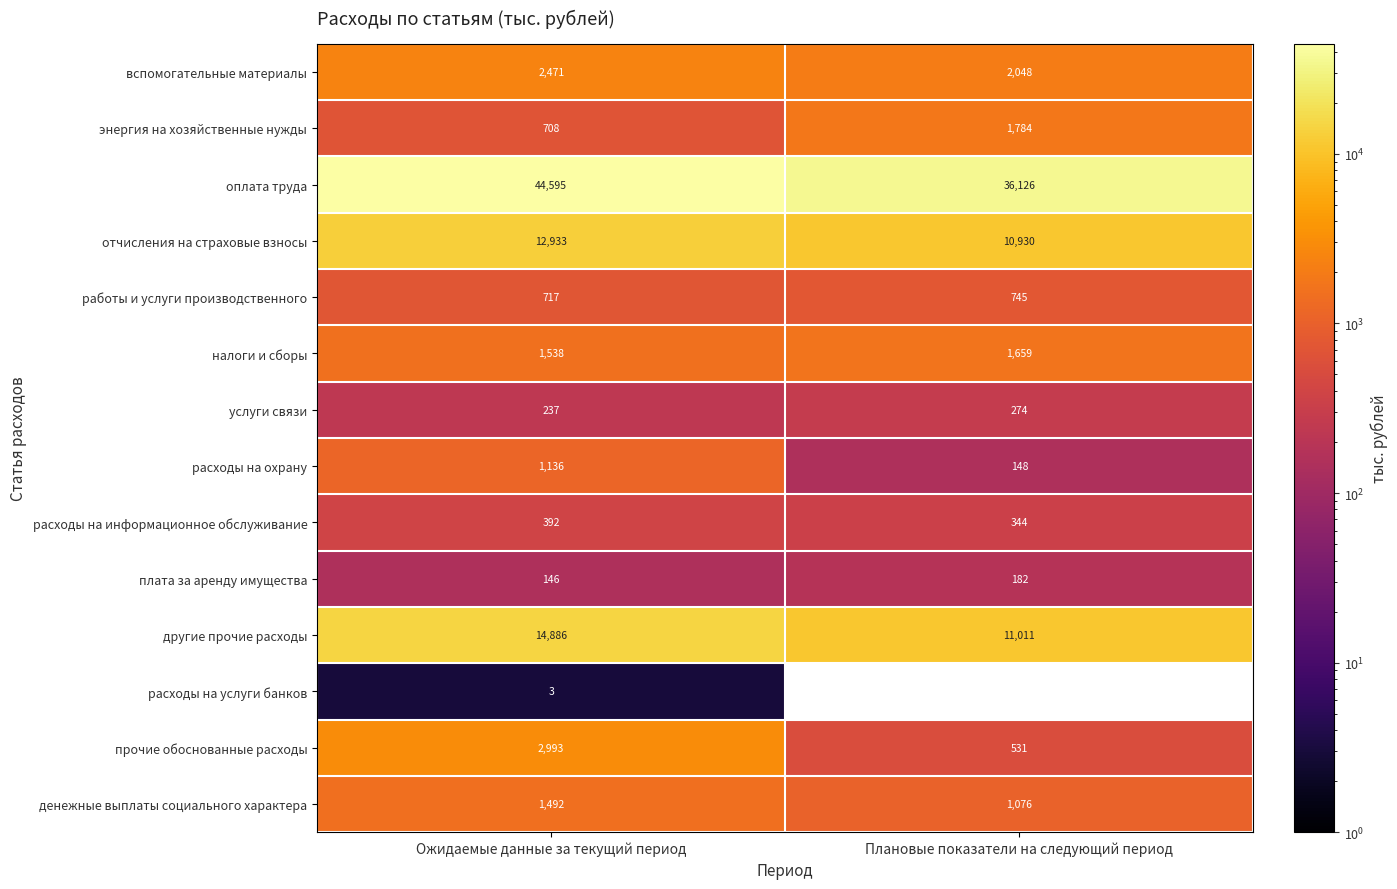

What is the difference between the maximum and minimum values in the расходы на услуги банков series?

3